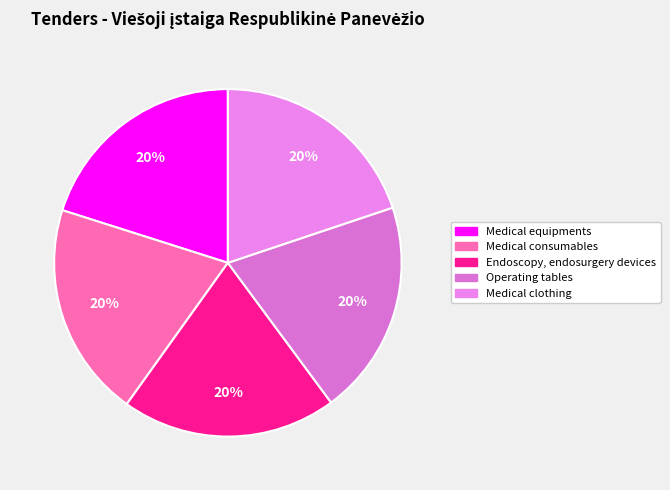

Does Medical equipments account for over 50% of the chart?

No